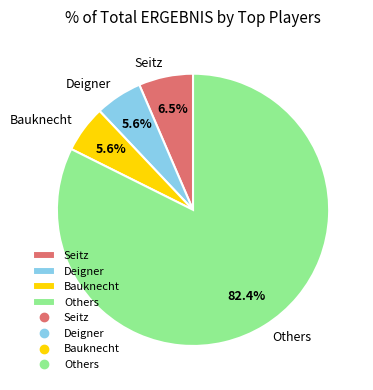

Which has a higher value, Others or Seitz?

Others